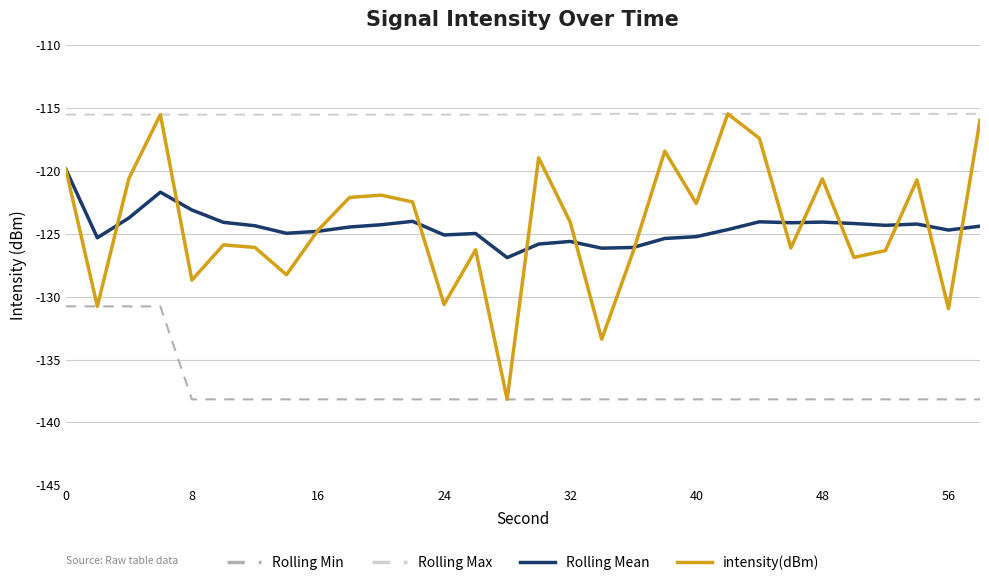

True or false: Rolling Mean and Rolling Max intersect in this chart.

False